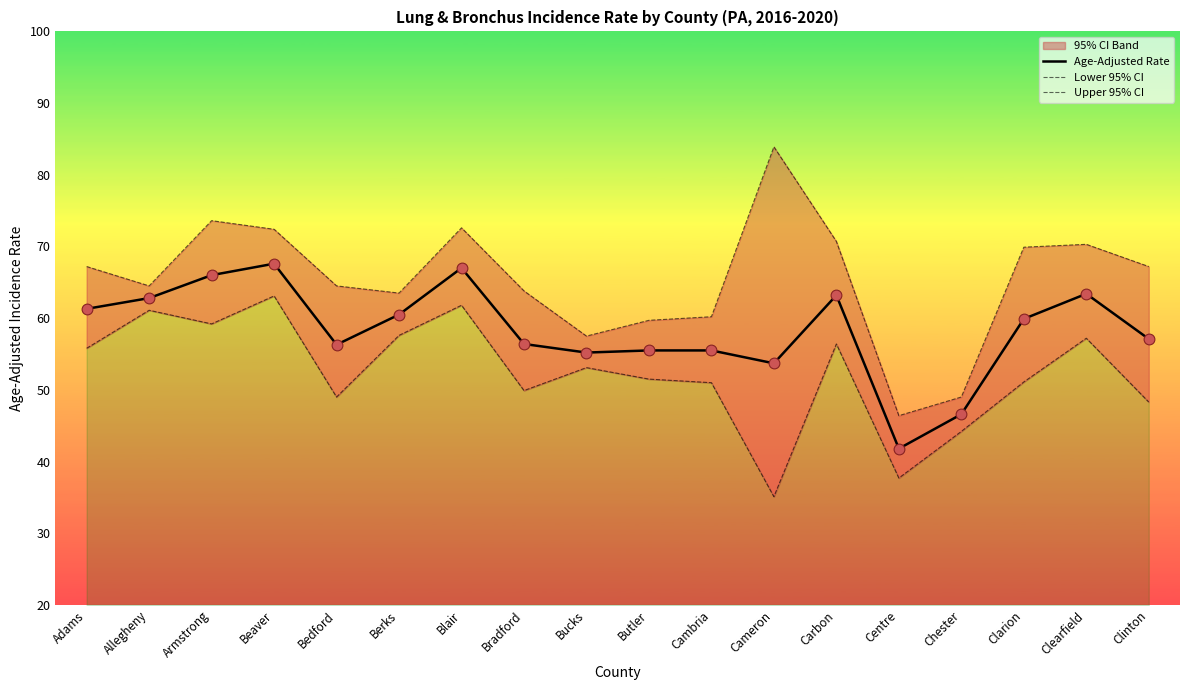

Which series has the largest total across all categories?

Upper 95% CI